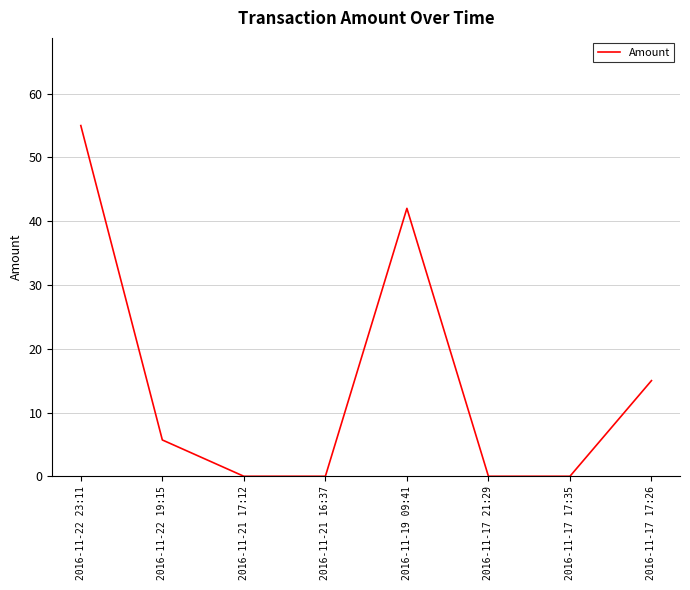

What is the greatest value displayed?

55.0